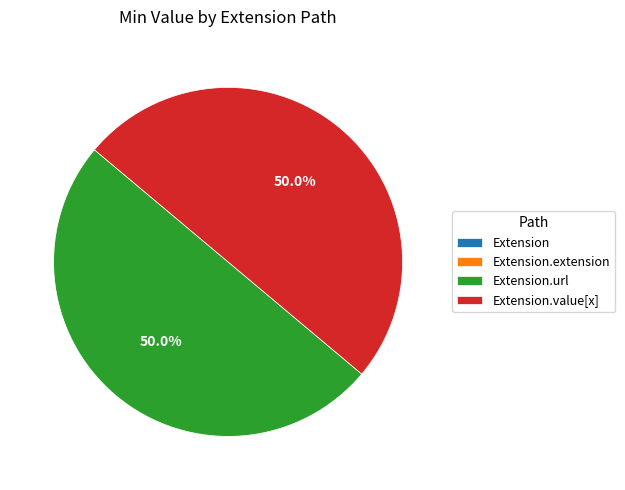

Combined, what portion of the pie is Extension.value[x] and Extension?

50.0%